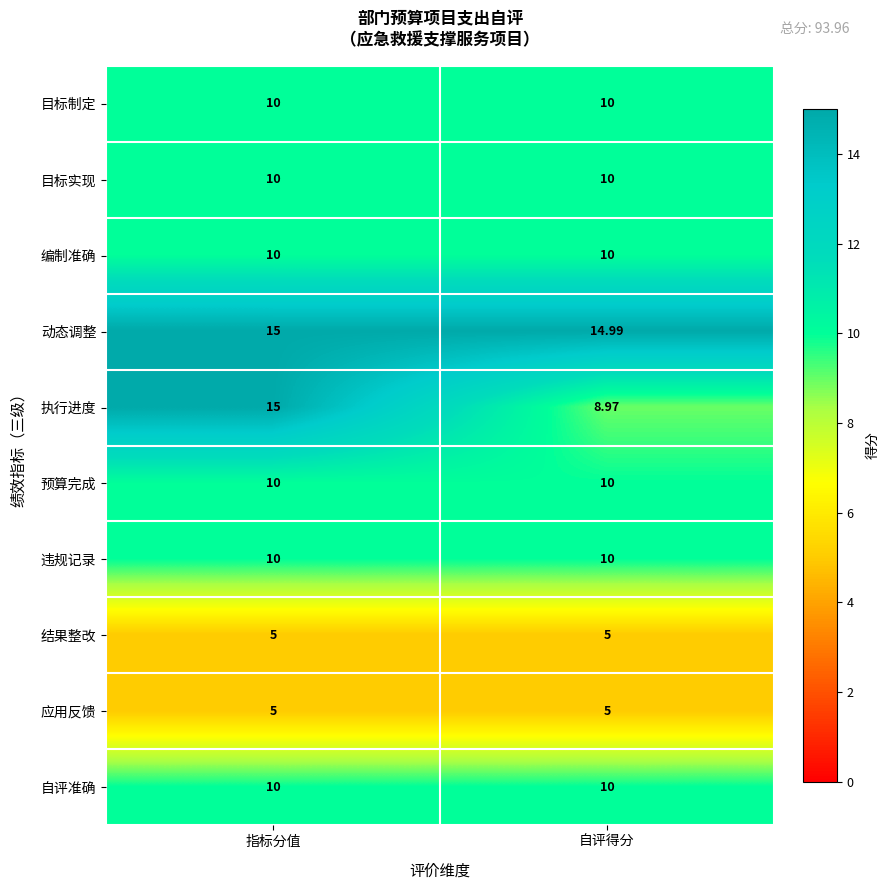

Which category has the lowest value in the 动态调整 series?

自评得分